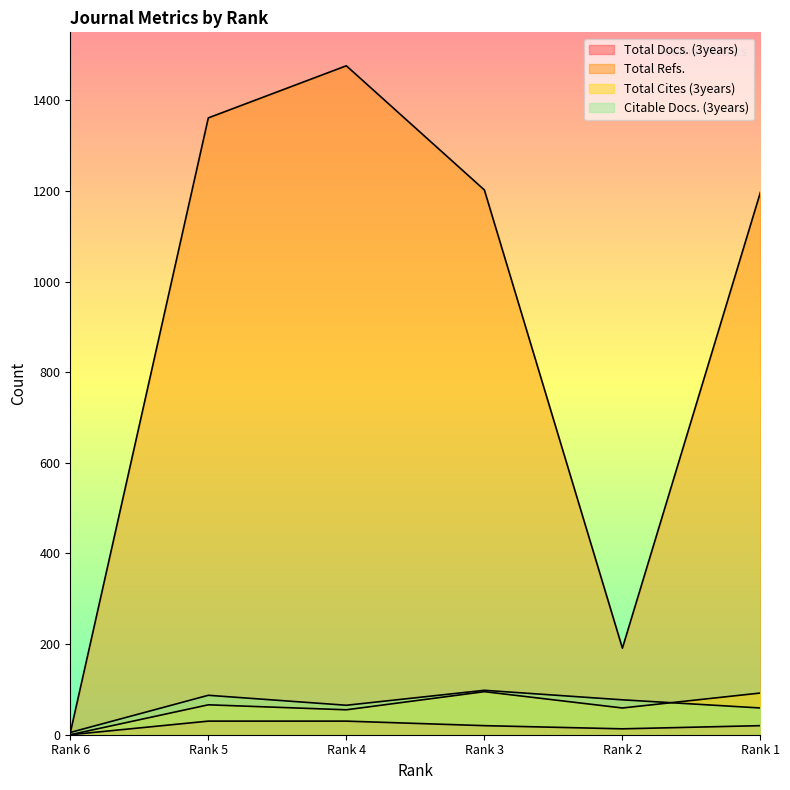

What is the sum of all Citable Docs. (3years) values?

391